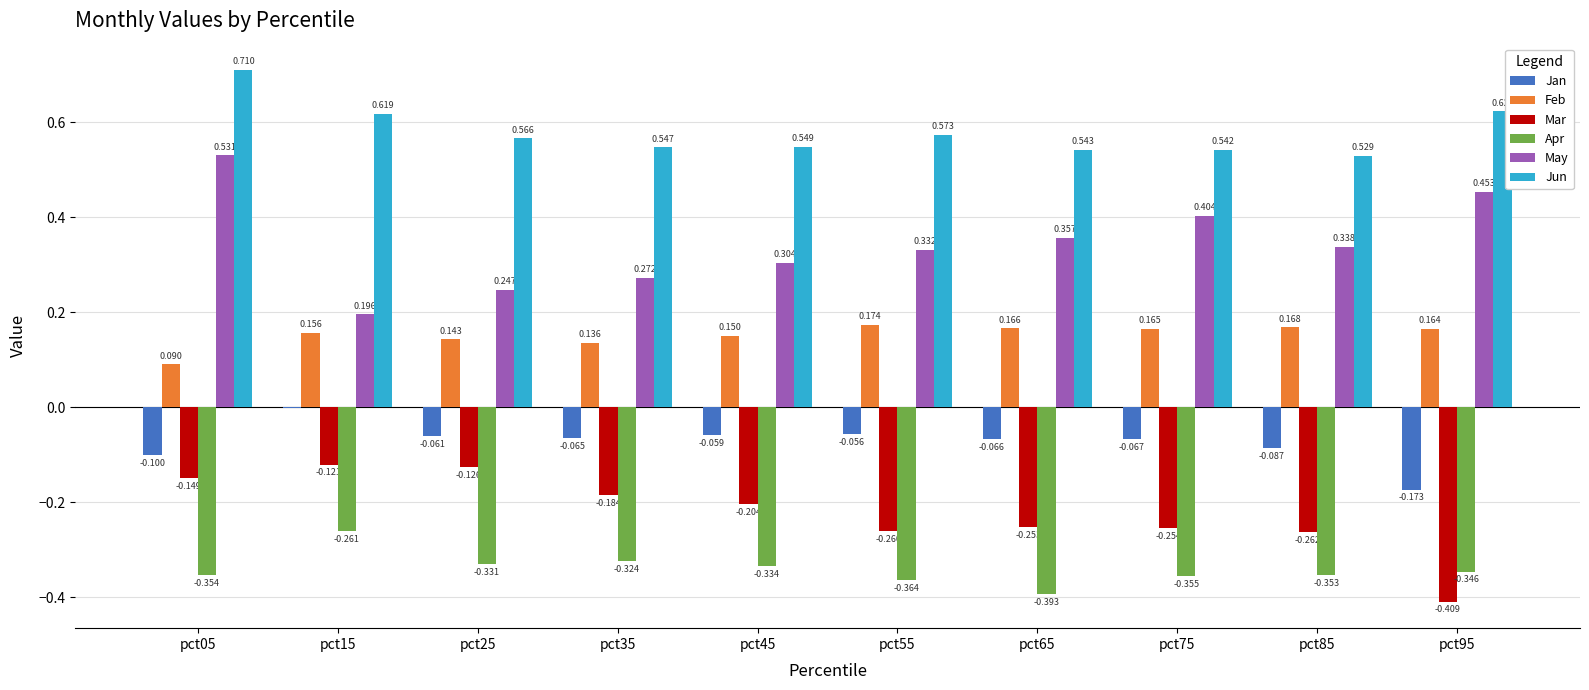

Which series has the largest total across all categories?

Jun